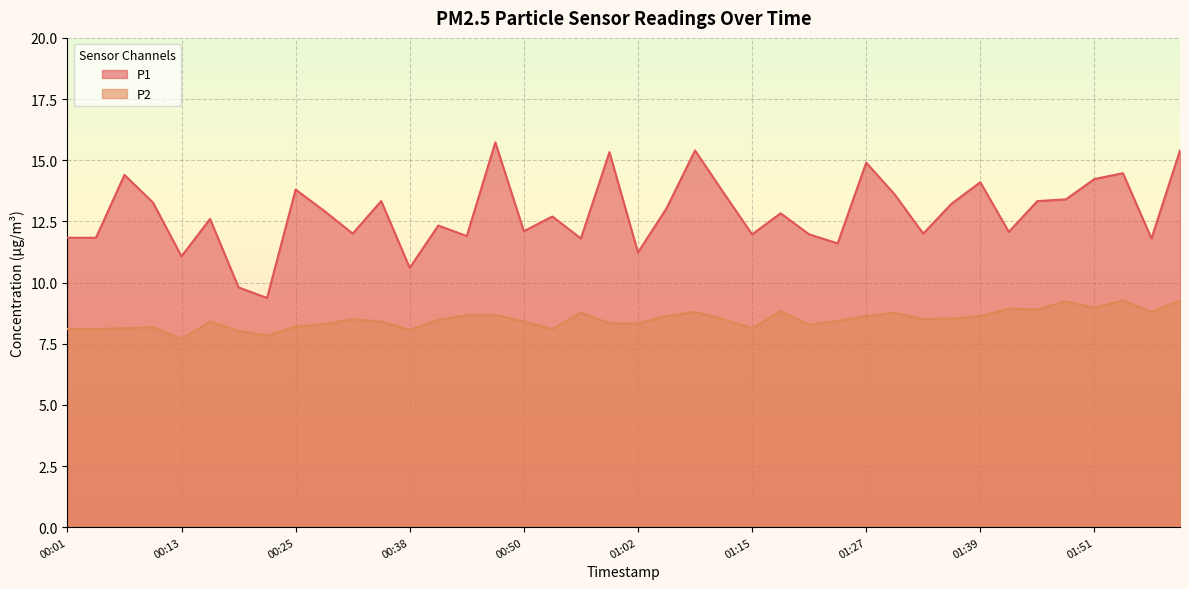

Which series has the largest total across all categories?

P1